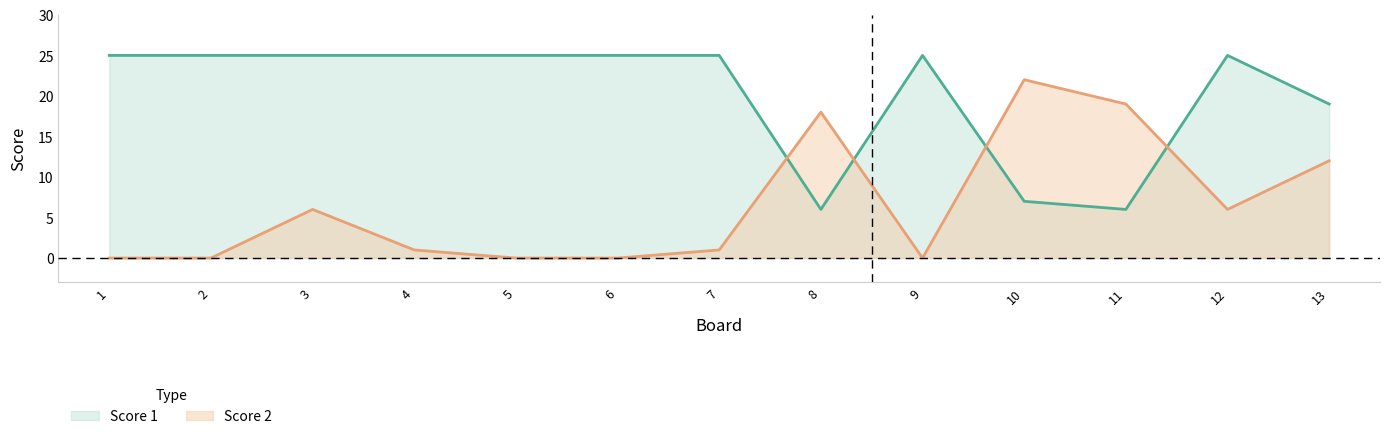

What is the average value of the Score 1 series?

20